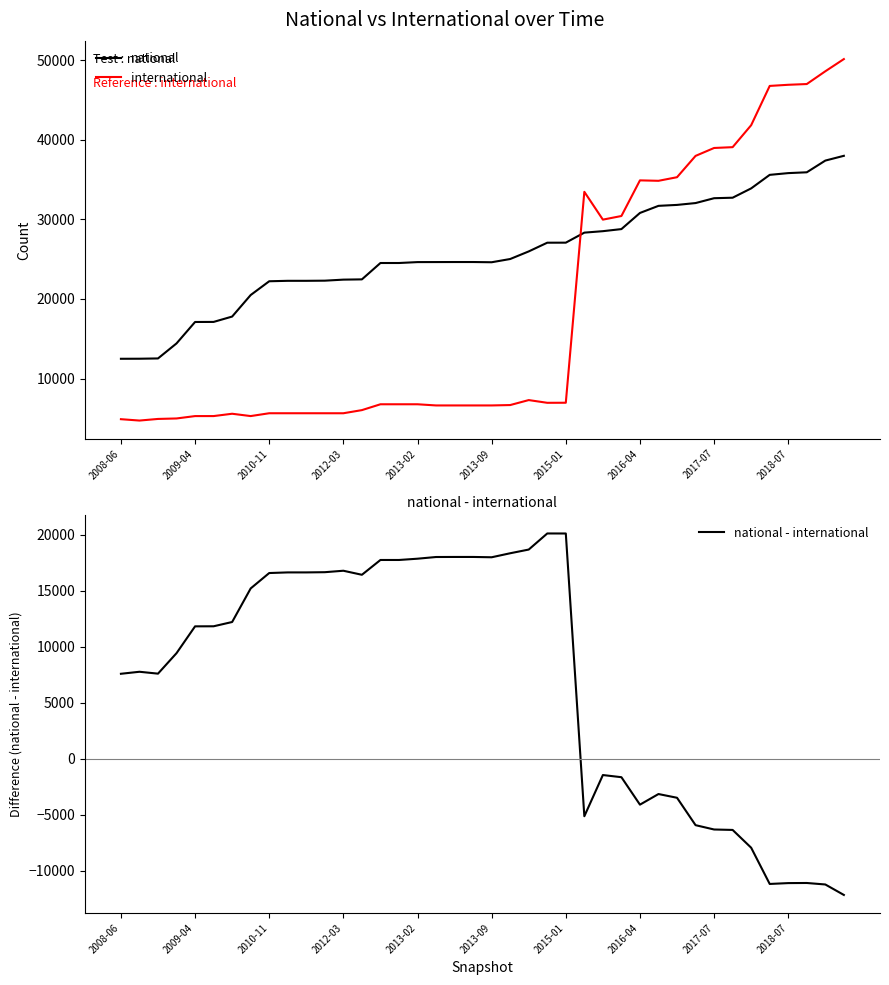

What is the difference between the maximum and minimum values in the international series?

45395